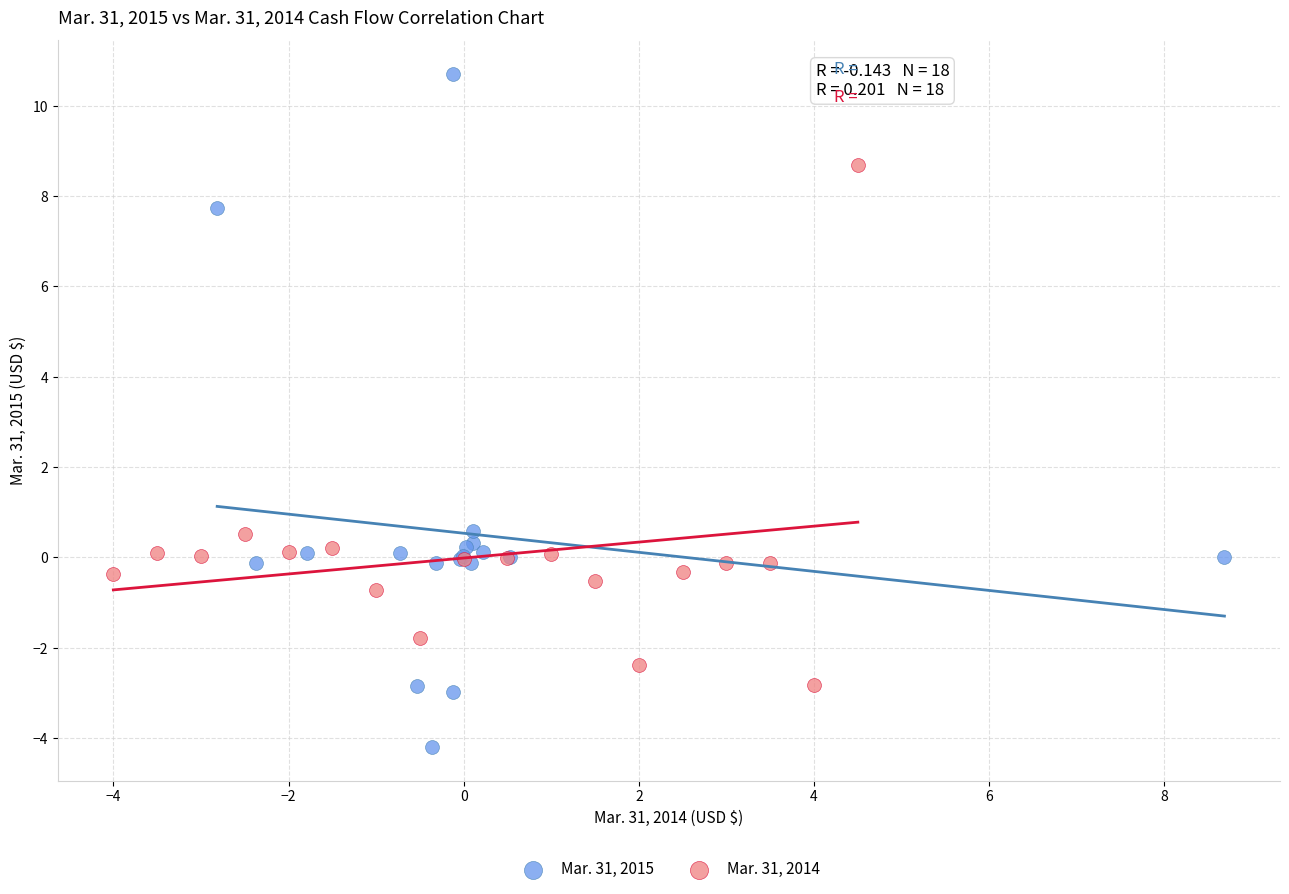

Which series has the widest spread of Y values?

Mar. 31, 2015